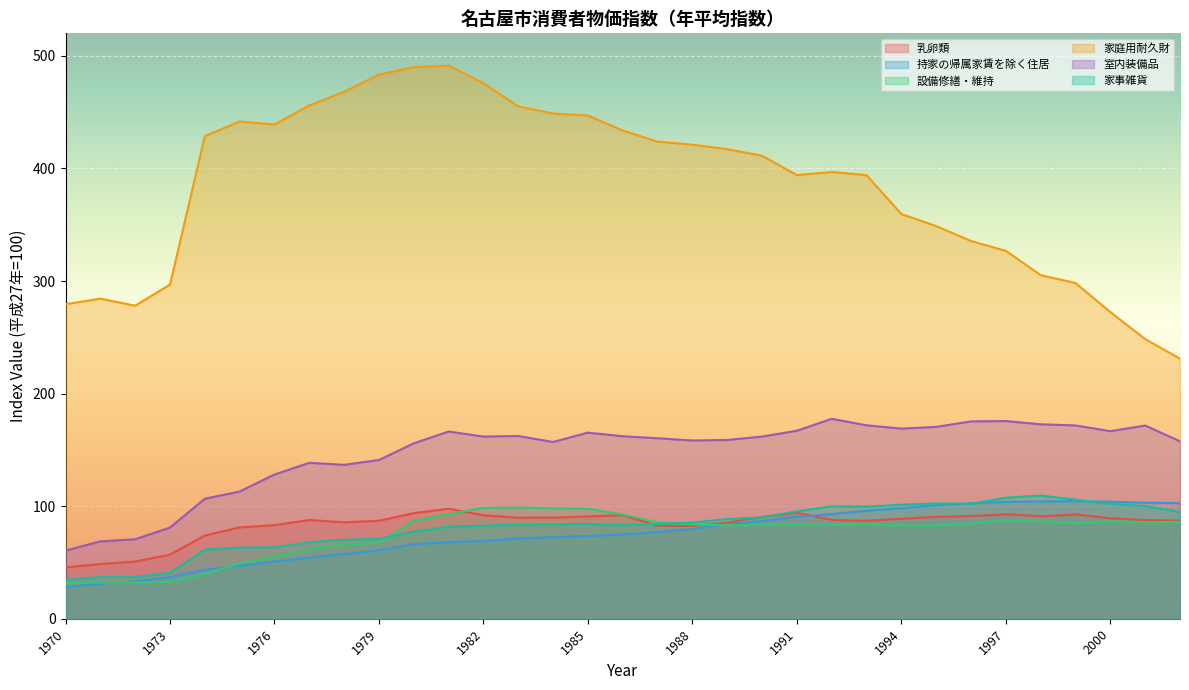

Which series has the largest range (max minus min)?

家庭用耐久財